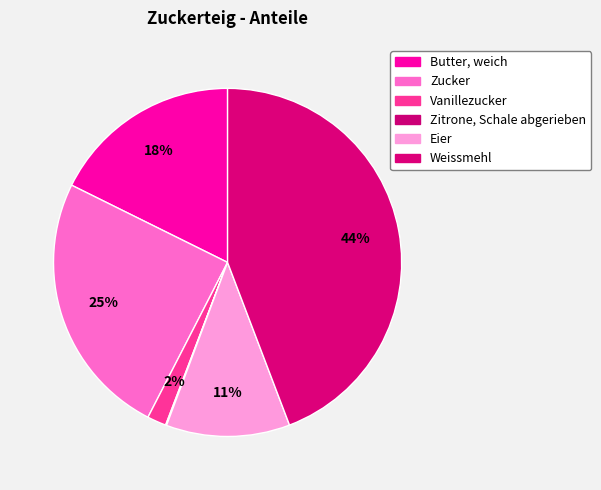

To the nearest percent, what portion does Weissmehl represent?

44%